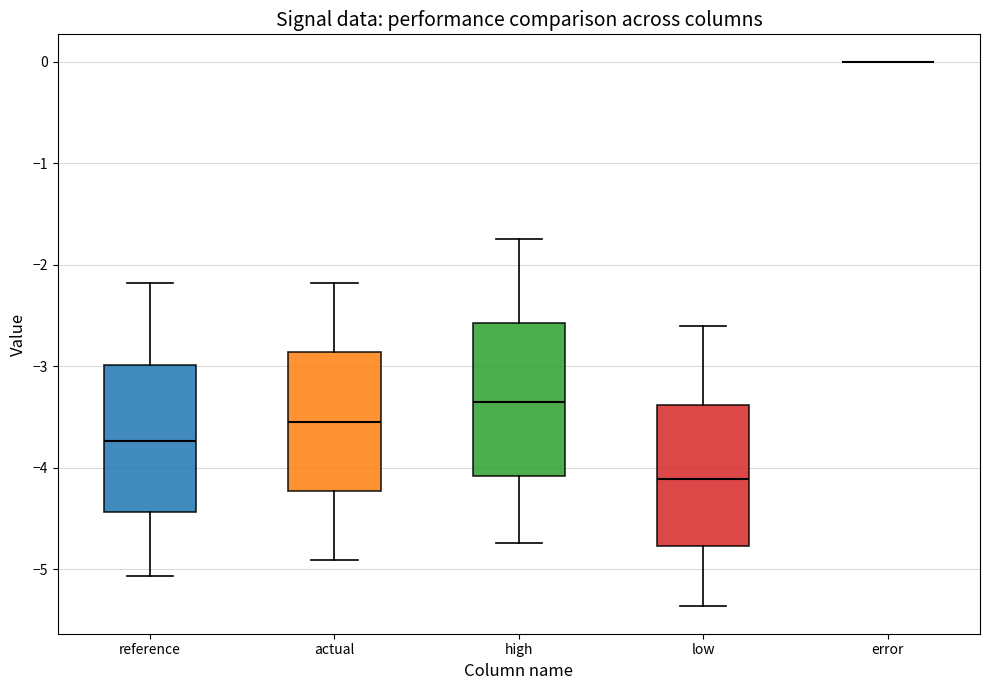

Where is the upper edge of the box for high on the y-axis? The values are not printed on the chart, so give them approximately, as read against the axis.

-2.6